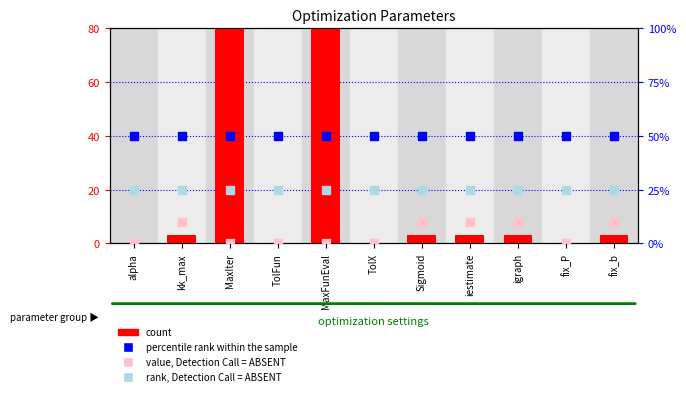

What are all the series names shown in the legend?

count, percentile rank within the sample, value, Detection Call = ABSENT, rank, Detection Call = ABSENT